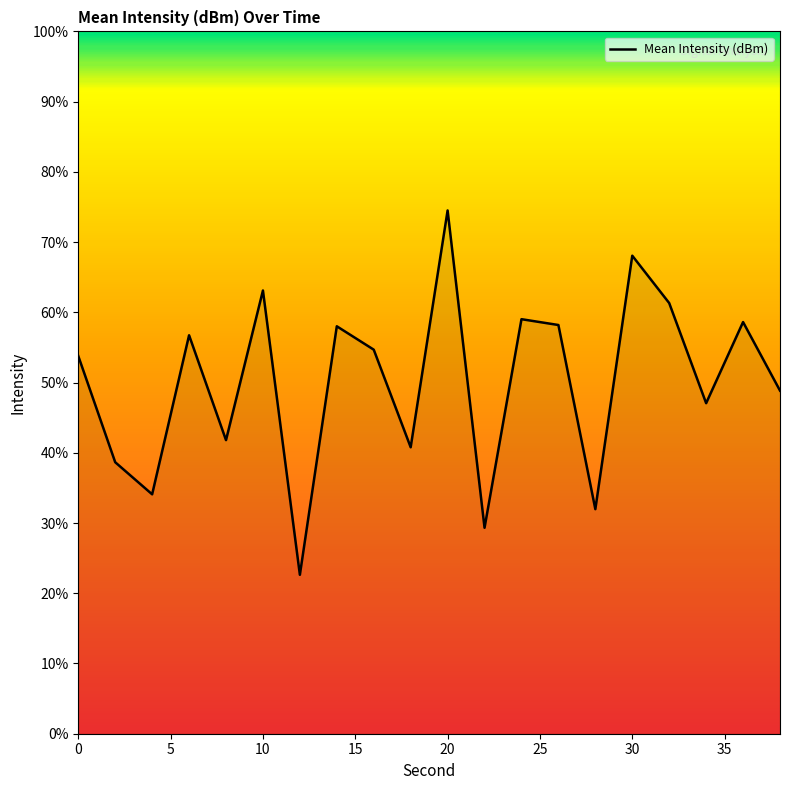

What is the difference between the maximum and minimum values?

51.9